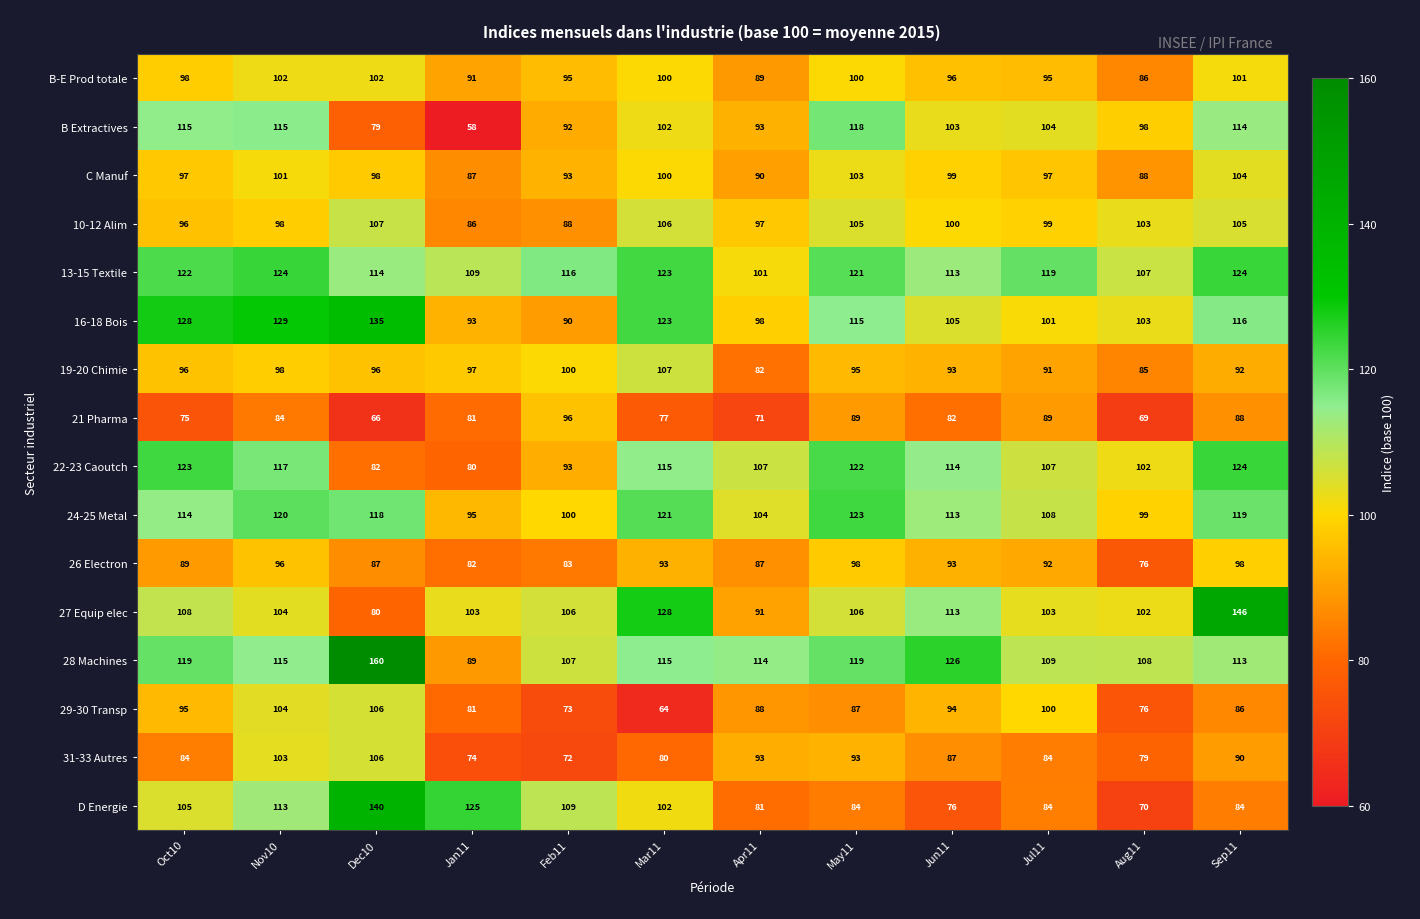

Which series has the largest total across all categories?

28 Machines